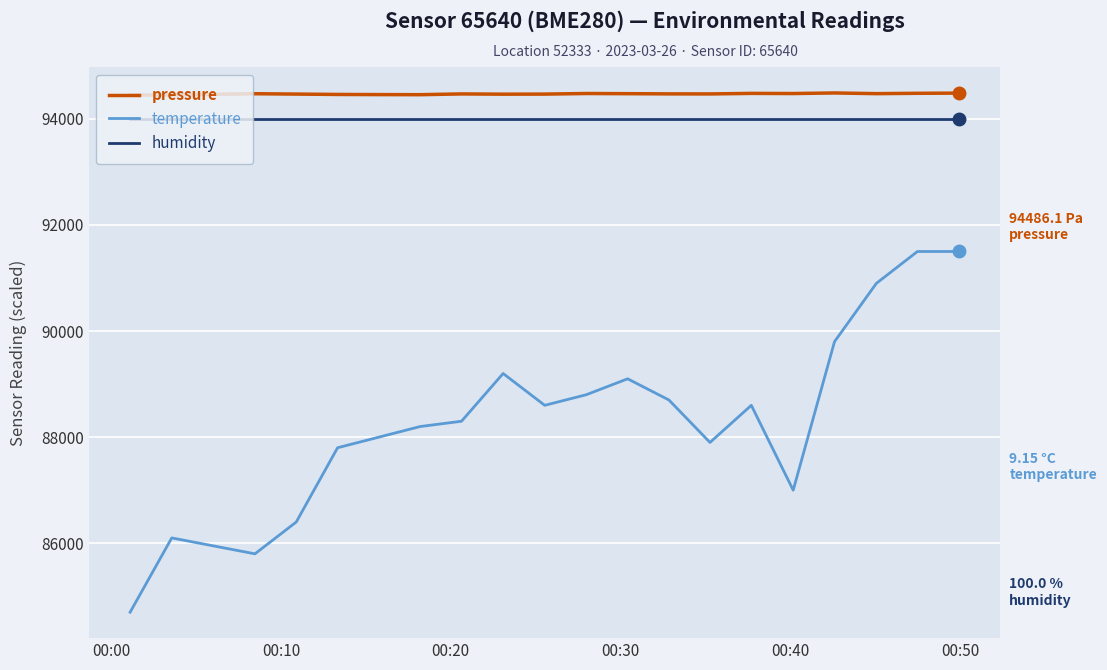

What is the minimum value shown in the chart?

84700.0